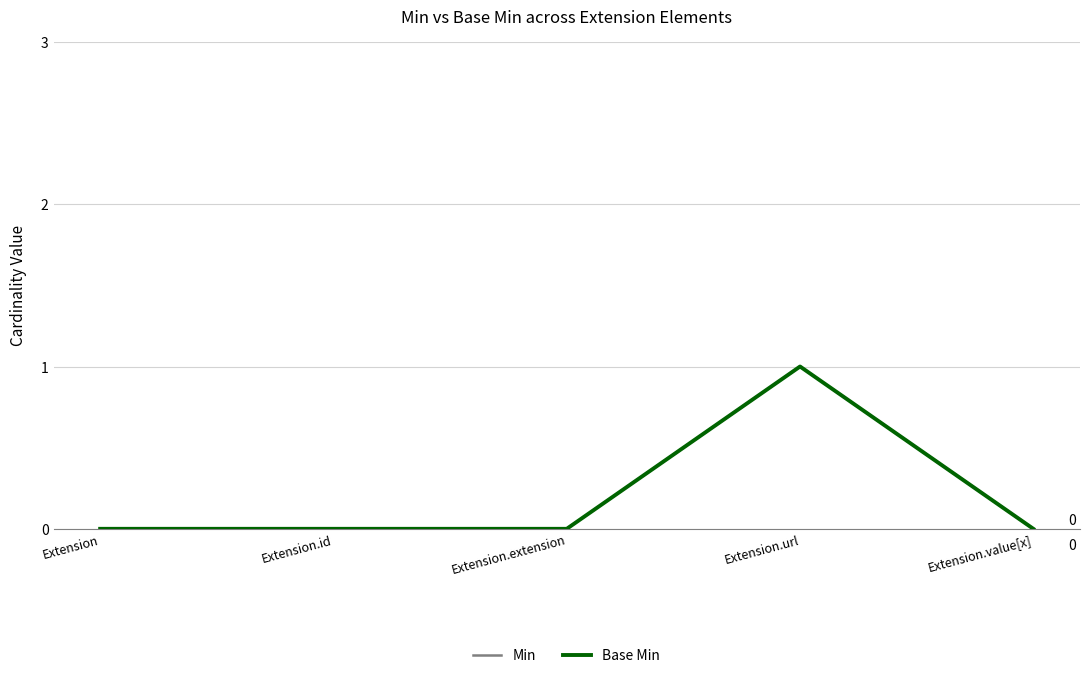

Does the chart have visible grid lines?

Yes